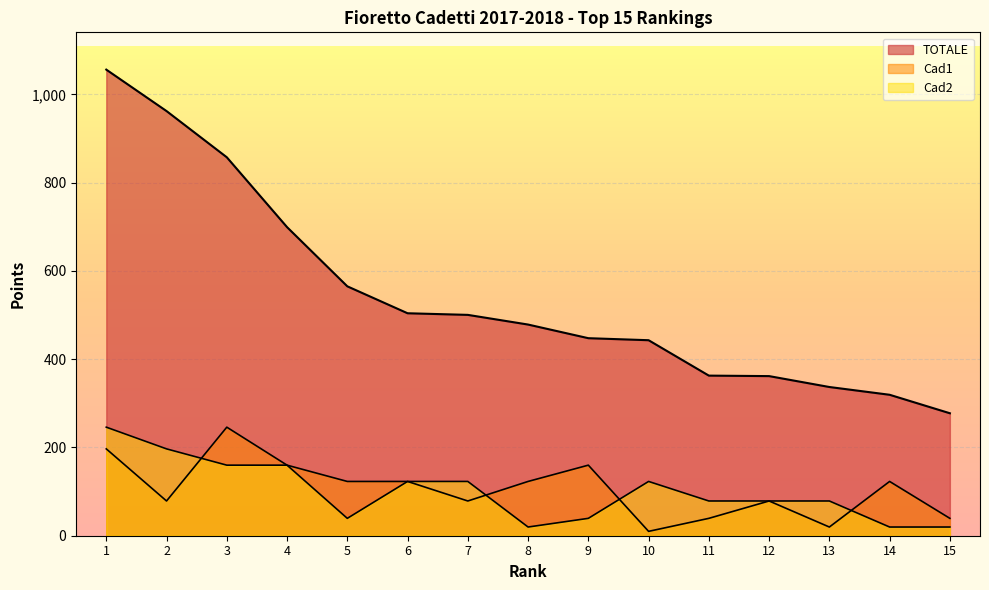

Is the value of Cad1 at 6 greater than the value of Cad2 at 15?

Yes